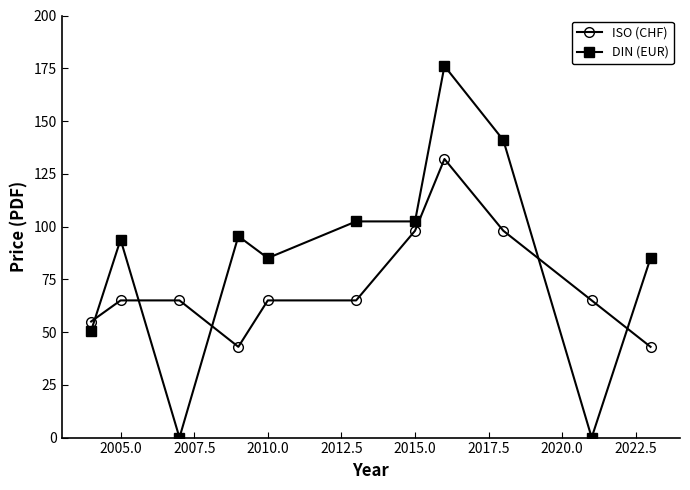

What is the lowest value of the ISO (CHF) series?

43.0